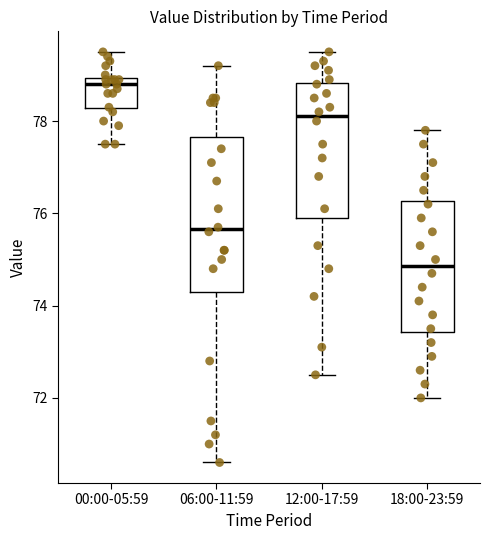

Reading left to right, transcribe this box plot: for each box, give where its median line is, the range the box spans, and where its two whiskers end, as read against the y-axis. The values are not printed on the chart, so give them approximately, as read against the axis.

00:00-05:59: median 78.8, box 78.2 to 79.0, whiskers 77.6 to 79.6
06:00-11:59: median 75.6, box 74.4 to 77.6, whiskers 70.6 to 79.2
12:00-17:59: median 78.2, box 76.0 to 78.8, whiskers 72.6 to 79.6
18:00-23:59: median 74.8, box 73.4 to 76.2, whiskers 72.0 to 77.8